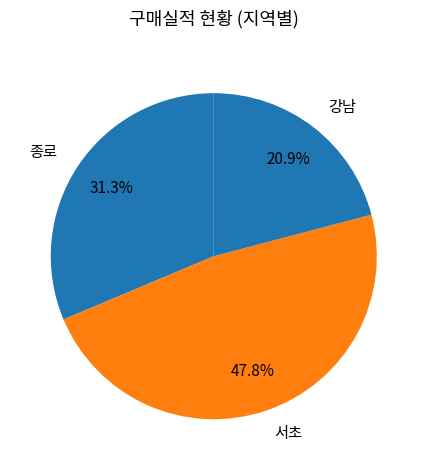

How many segments does this pie chart have?

3